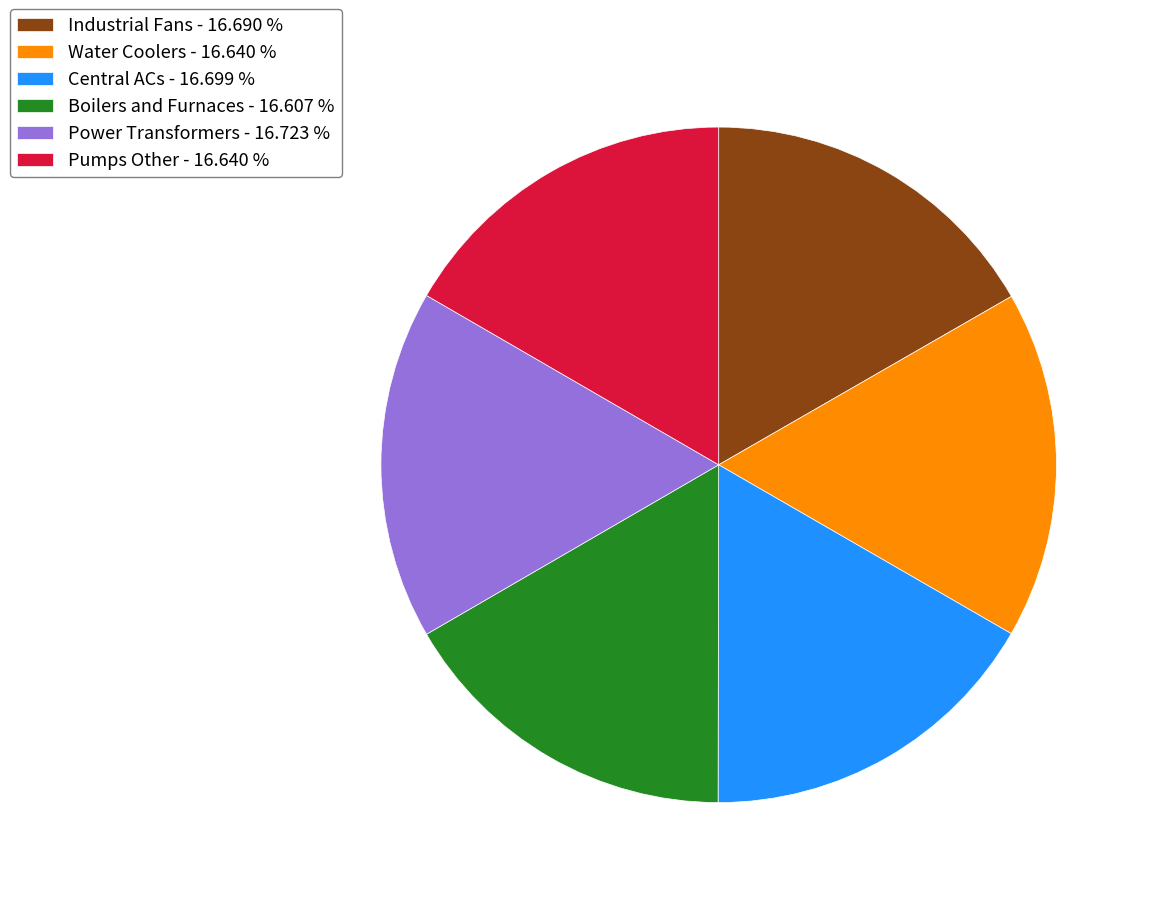

What is the ratio of the value at Water Coolers to the value at Boilers and Furnaces?

1.0